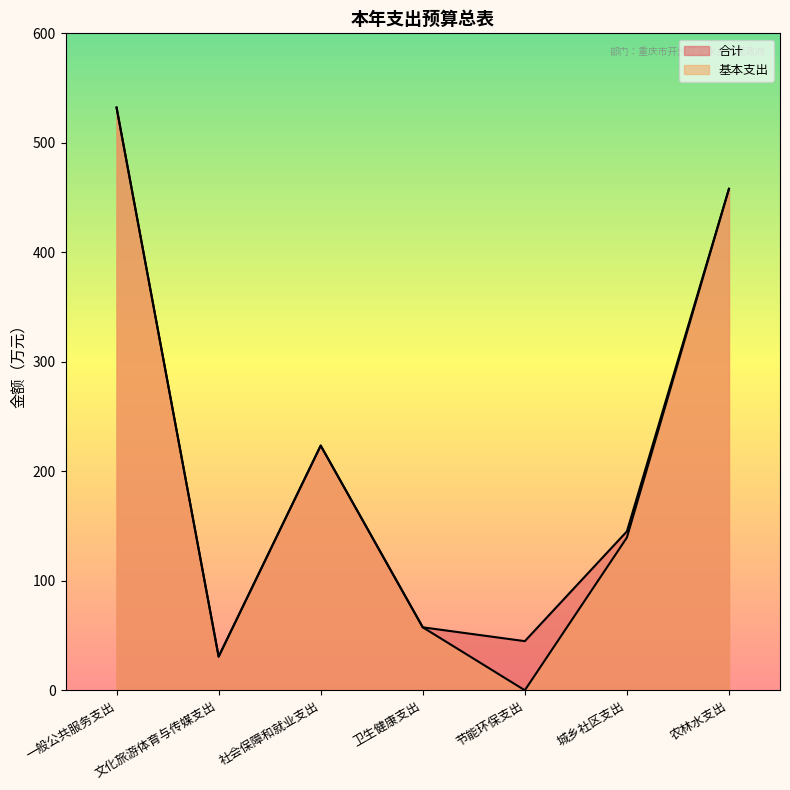

True or false: 基本支出 has a value of 57.5 at 卫生健康支出.

True